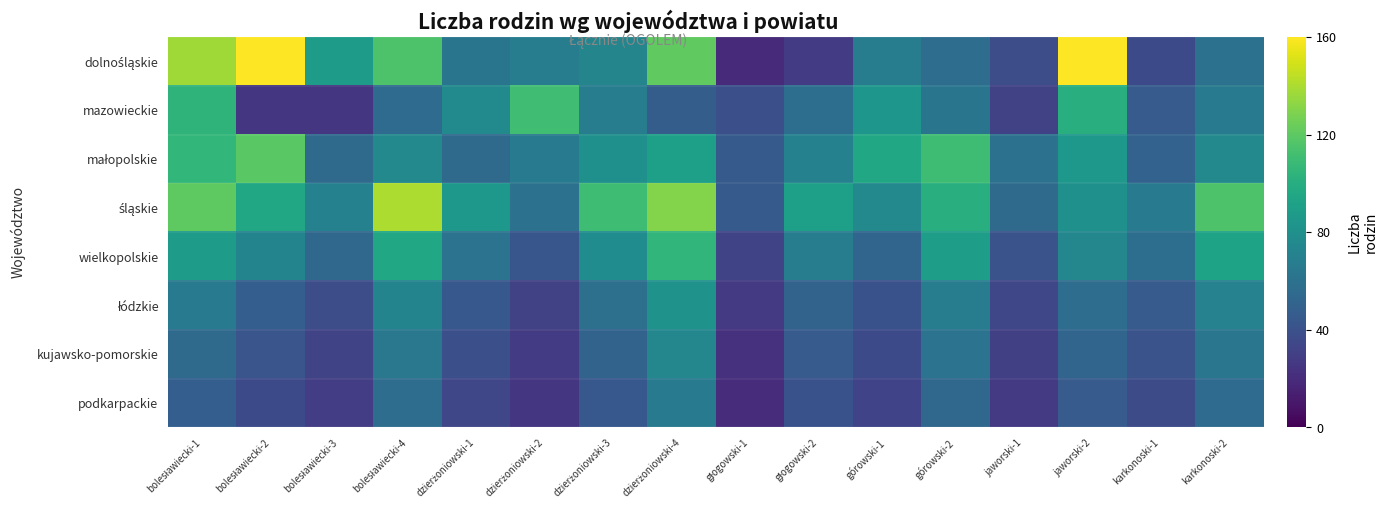

Which series changed the most between bolesławiecki-4 and dzierżoniowski-3?

dolnośląskie